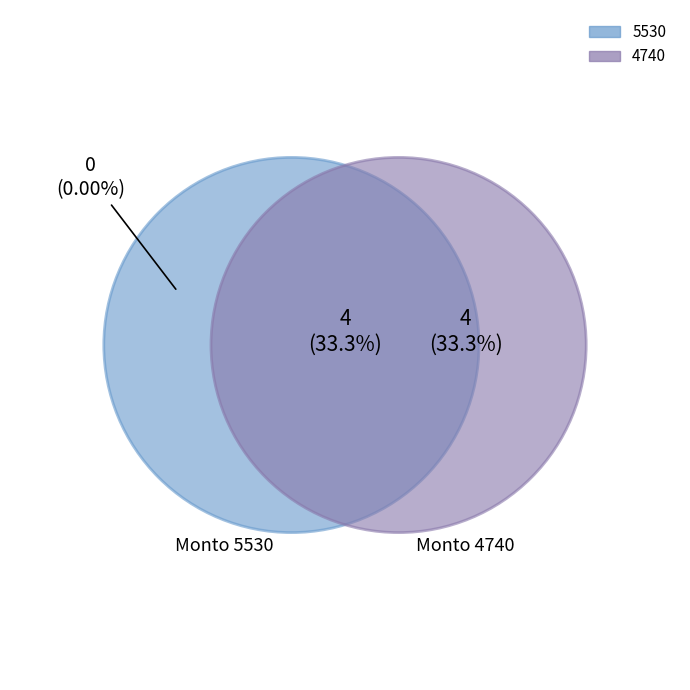

Does 4 represent more than half of the total?

No